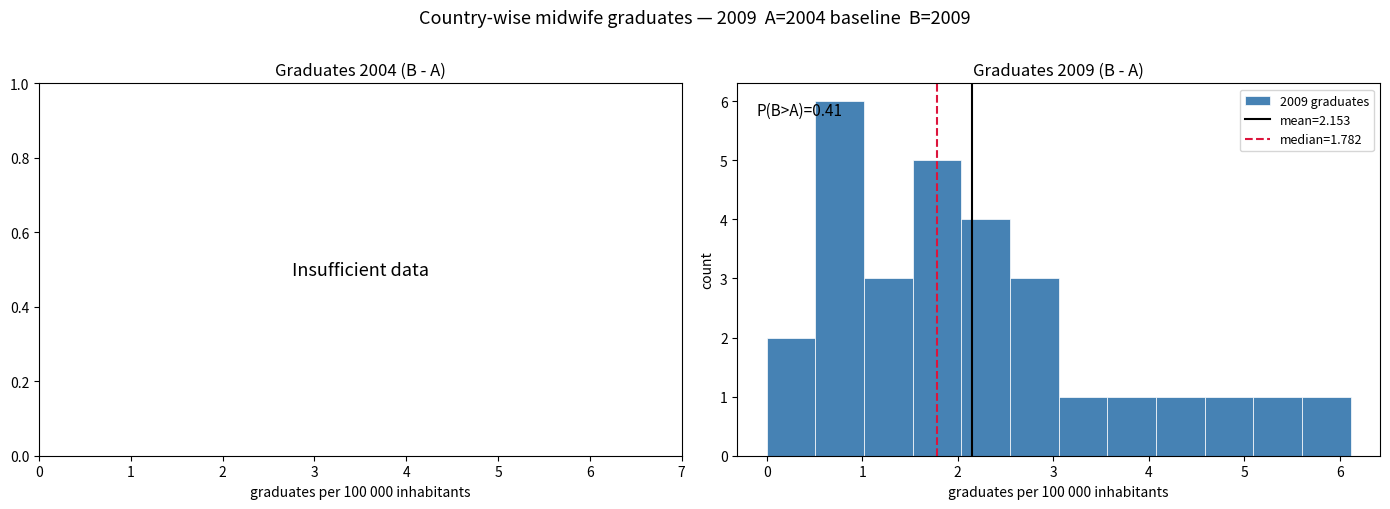

Which range on the x-axis has the tallest bar?

0.5 to 1.0